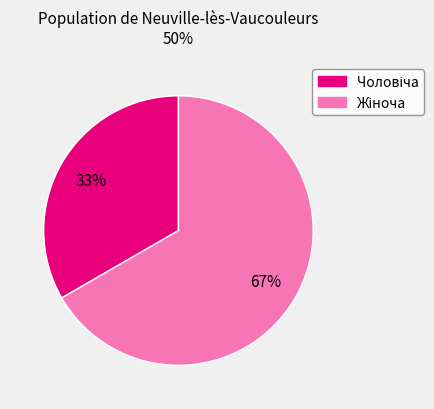

To the nearest percent, what is the average slice percentage?

50%